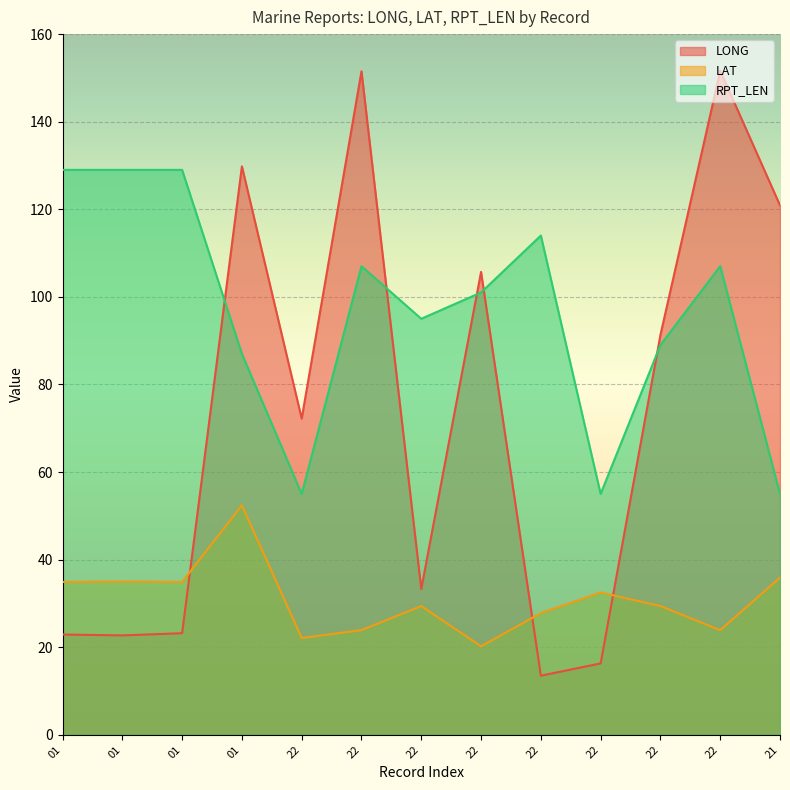

What are all the series names shown in the legend?

LONG, LAT, RPT_LEN